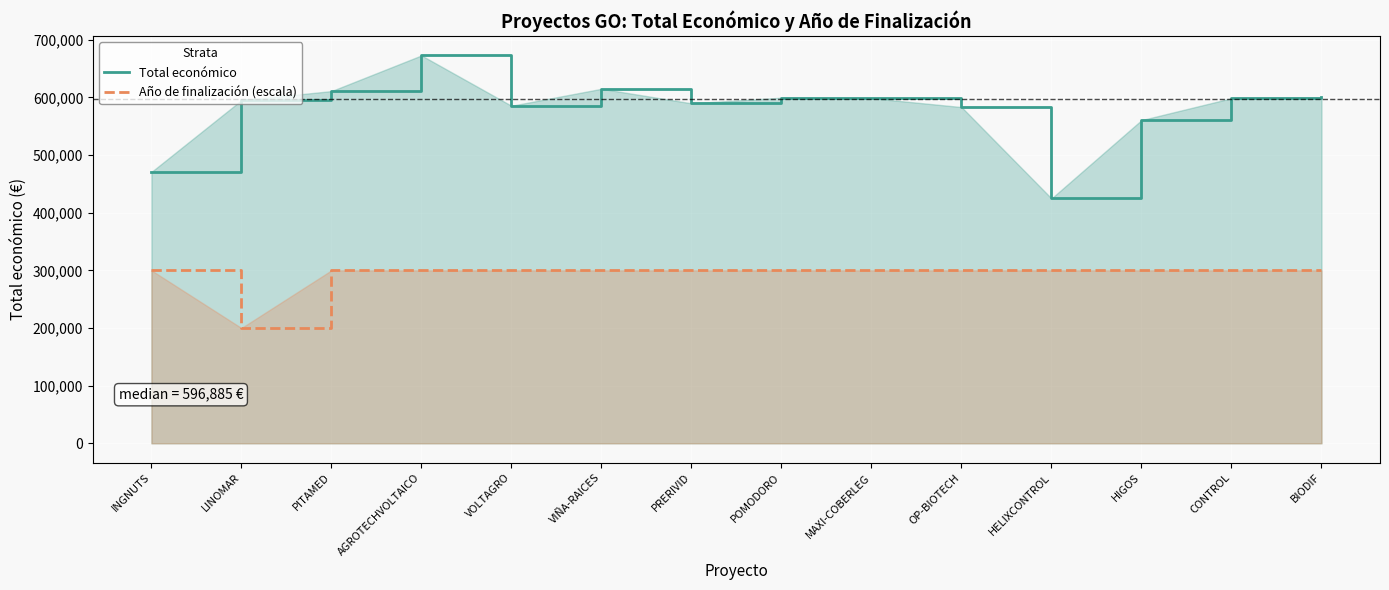

True or false: Año de finalización and Total económico cross at least once.

False